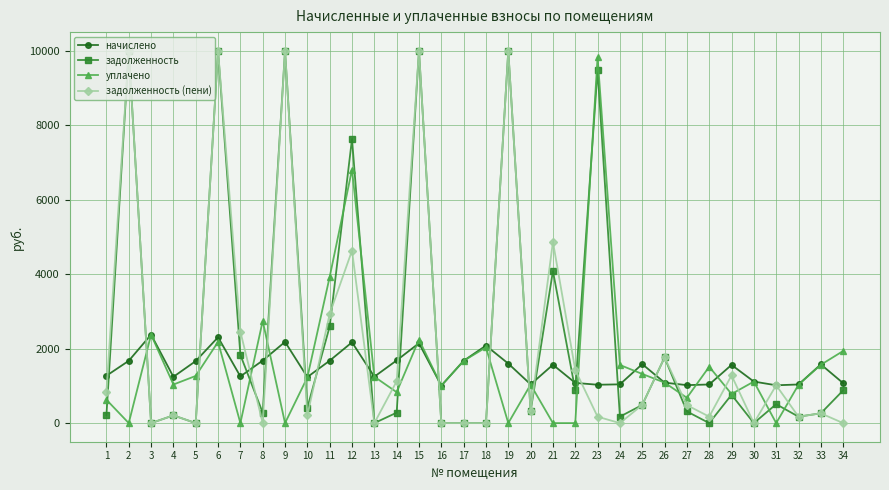

At which category does задолженность (пени) reach its first local peak?

2